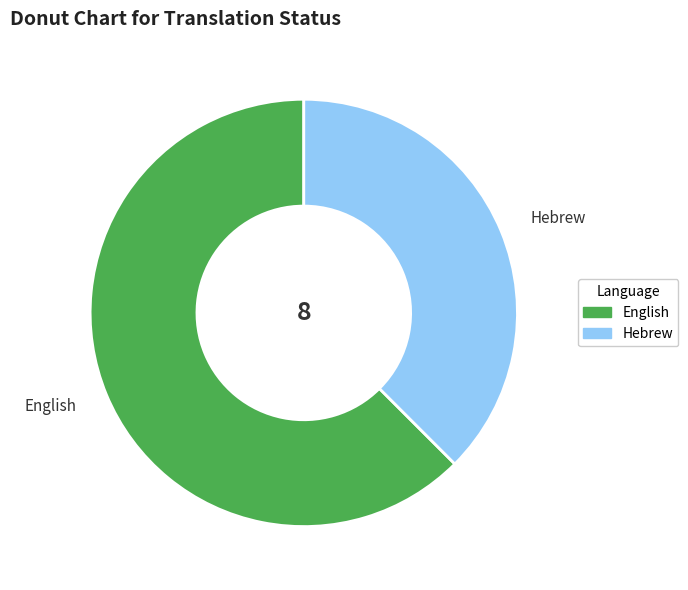

Does English account for over 50% of the chart?

Yes